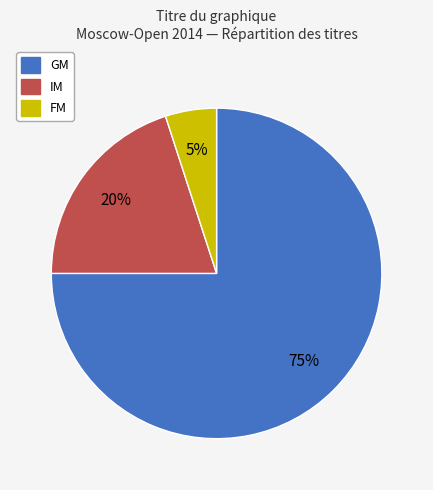

Which has a higher value, GM or IM?

GM